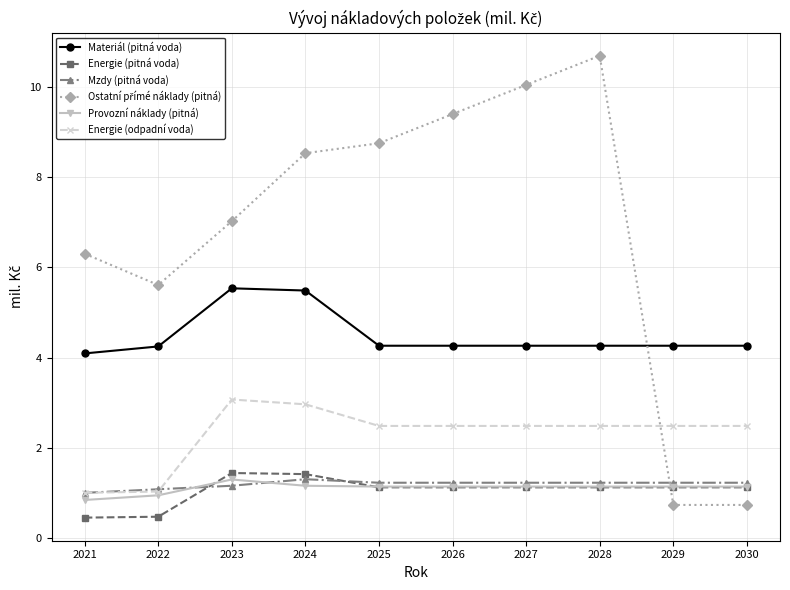

What is the lowest value of the Mzdy (pitná voda) series?

1.0